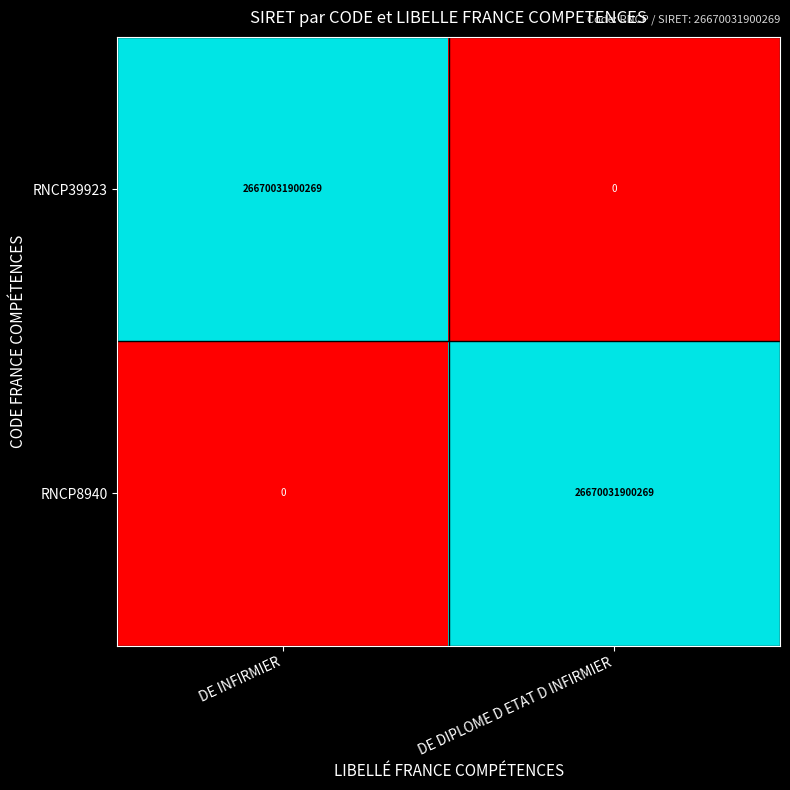

Reading right to left, list all the values displayed in this chart.

RNCP39923: 0	26670031900269
RNCP8940: 26670031900269	0